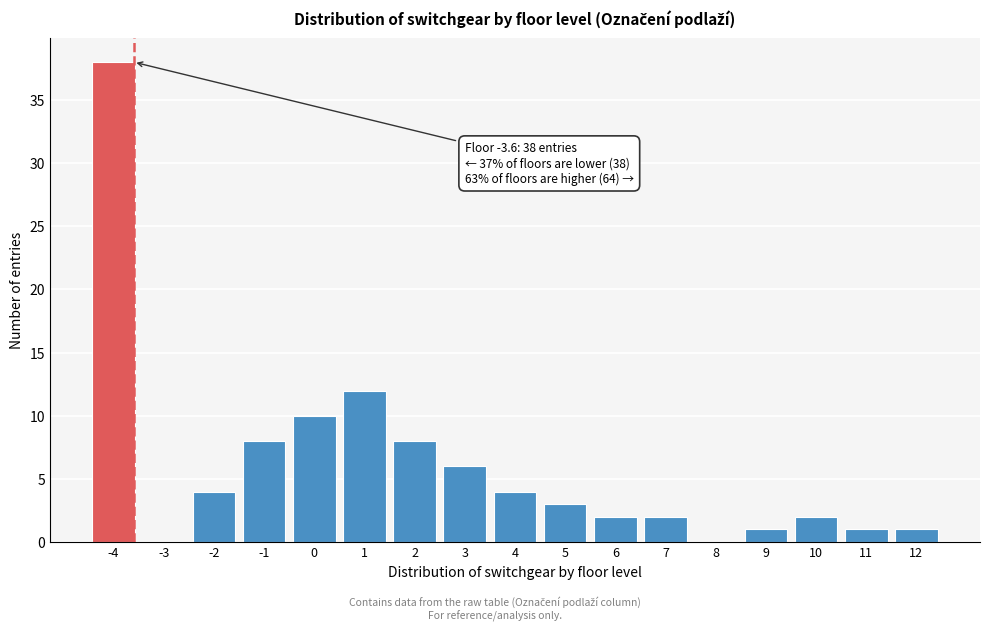

Over which range of the x-axis is the bar tallest?

-4.5 to -3.5